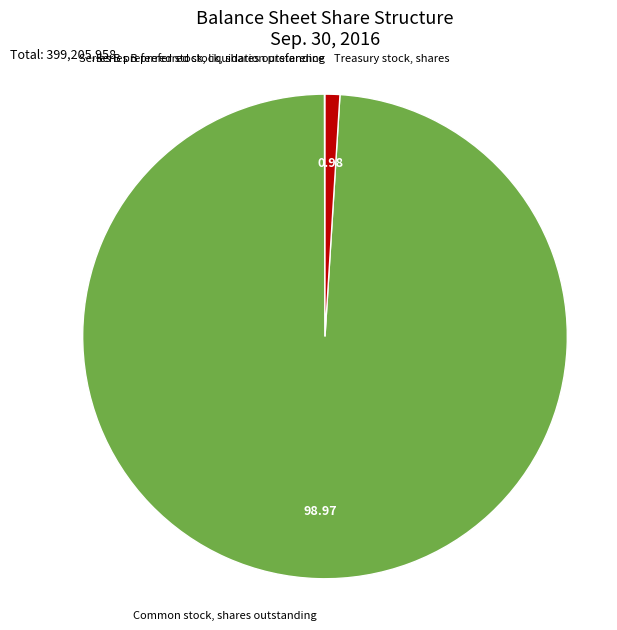

Which category accounts for the majority?

Common stock, shares outstanding